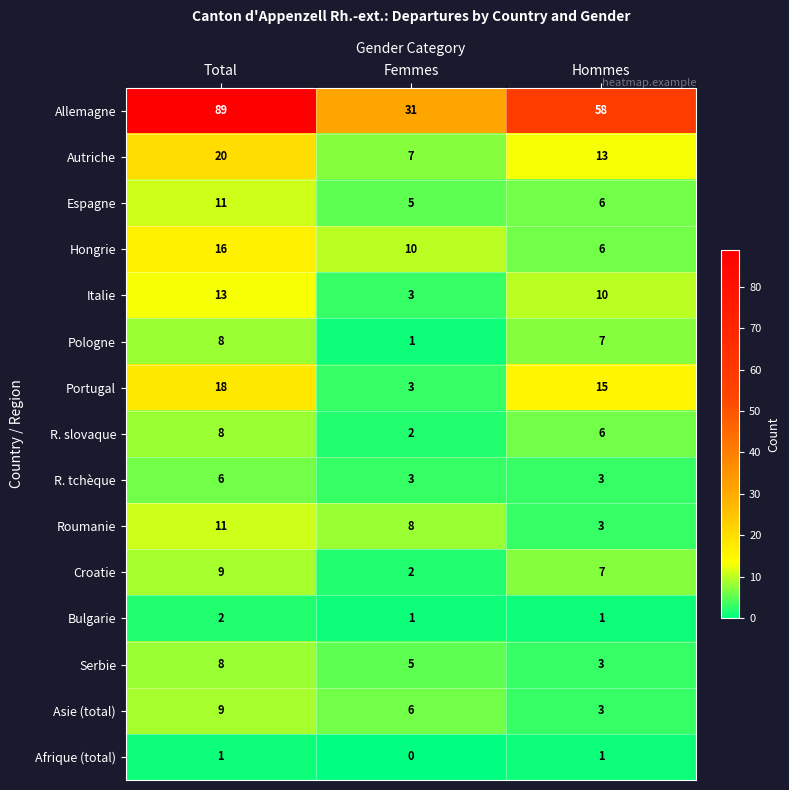

At which category is the sum across all series the highest?

Total